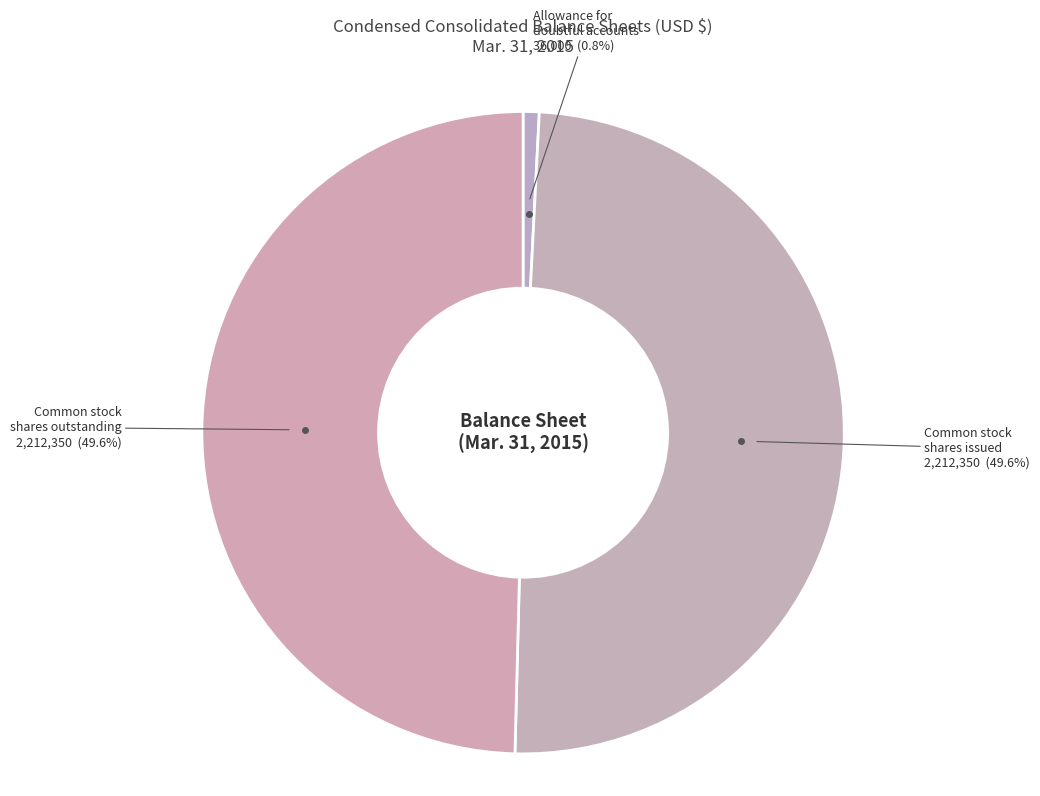

How many segments does this pie chart have?

3